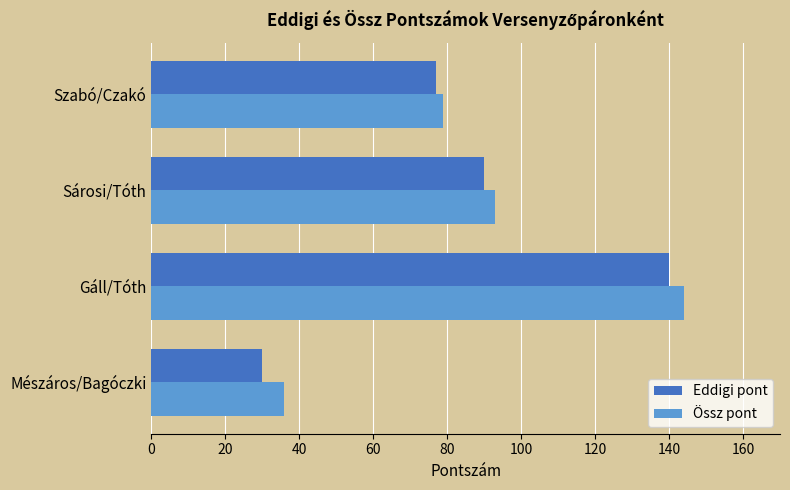

What is the difference between the second highest and minimum values in the Össz pont series?

57